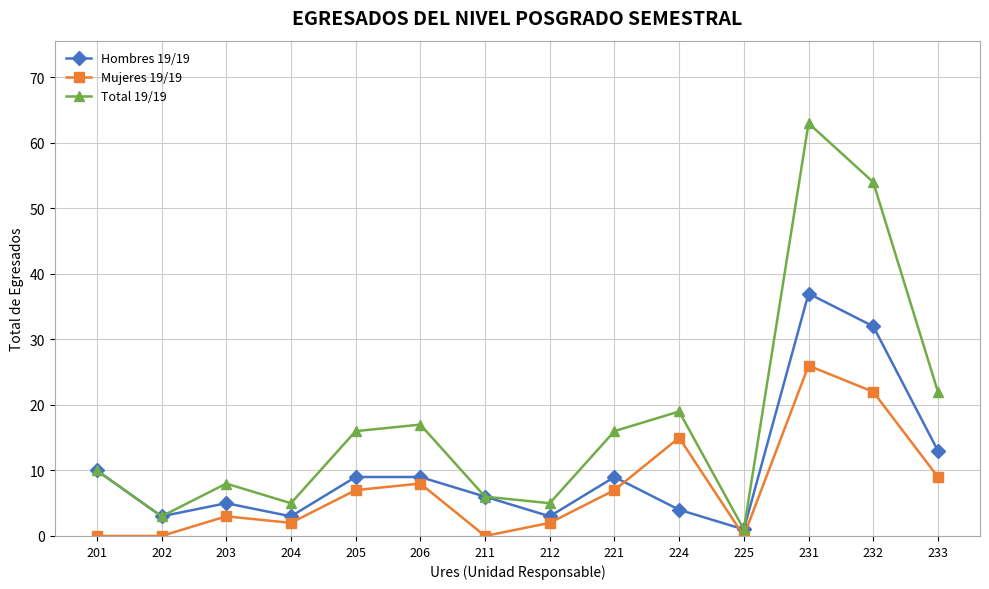

Does the chart have visible grid lines?

Yes